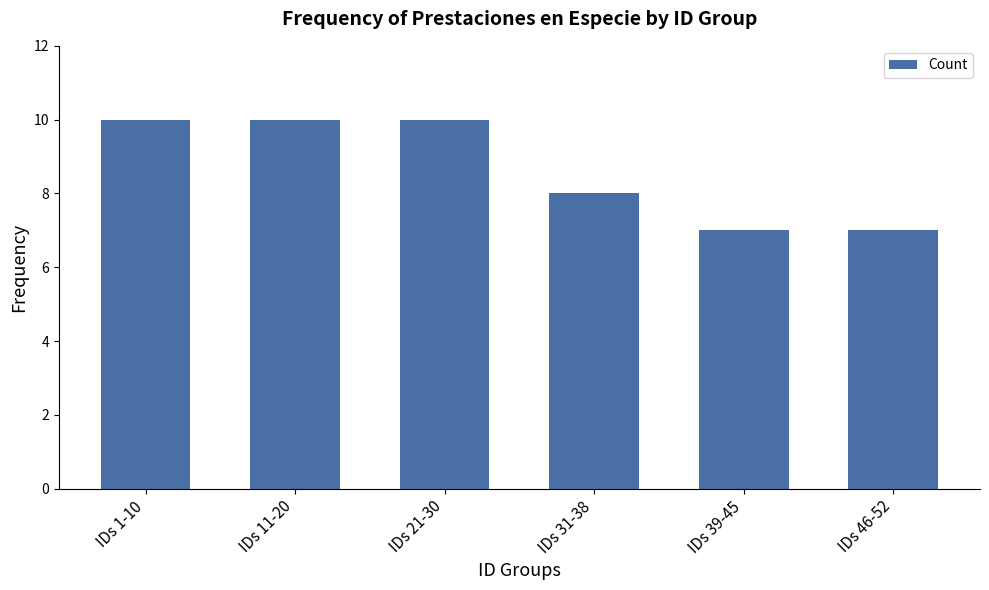

The value at IDs 1-10 is 10. True or false?

True